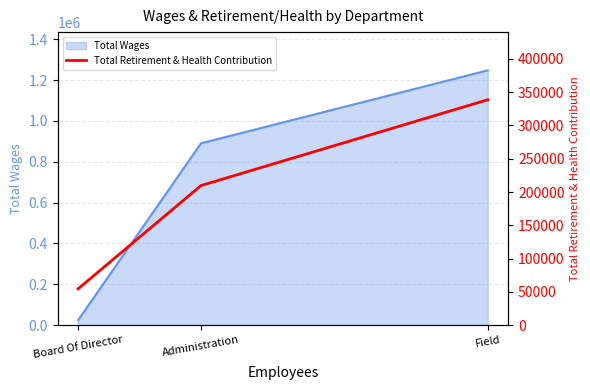

The value of Total Wages at Field is 1247502. True or false?

True